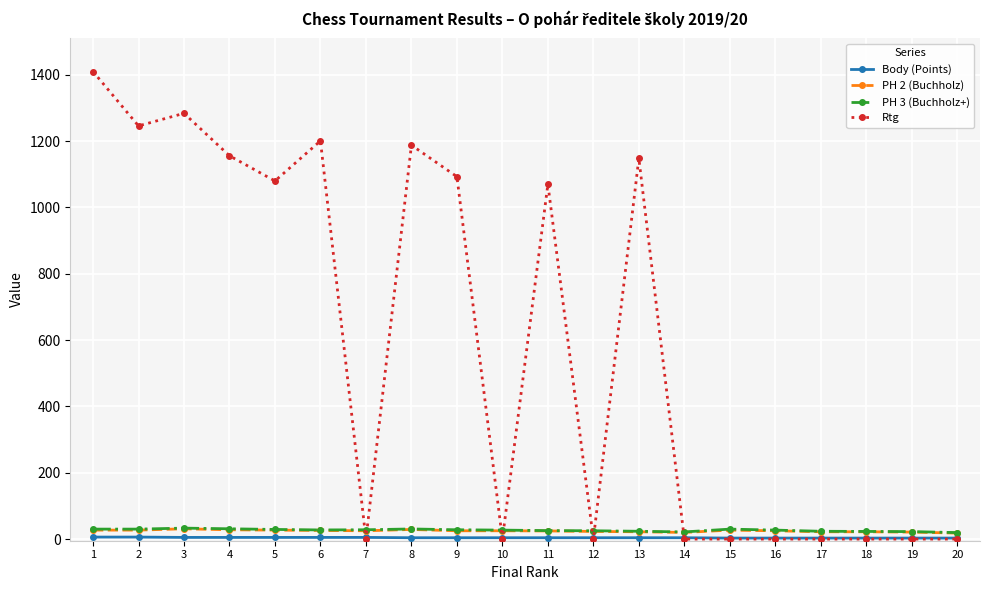

What is the greatest value displayed?

1410.0